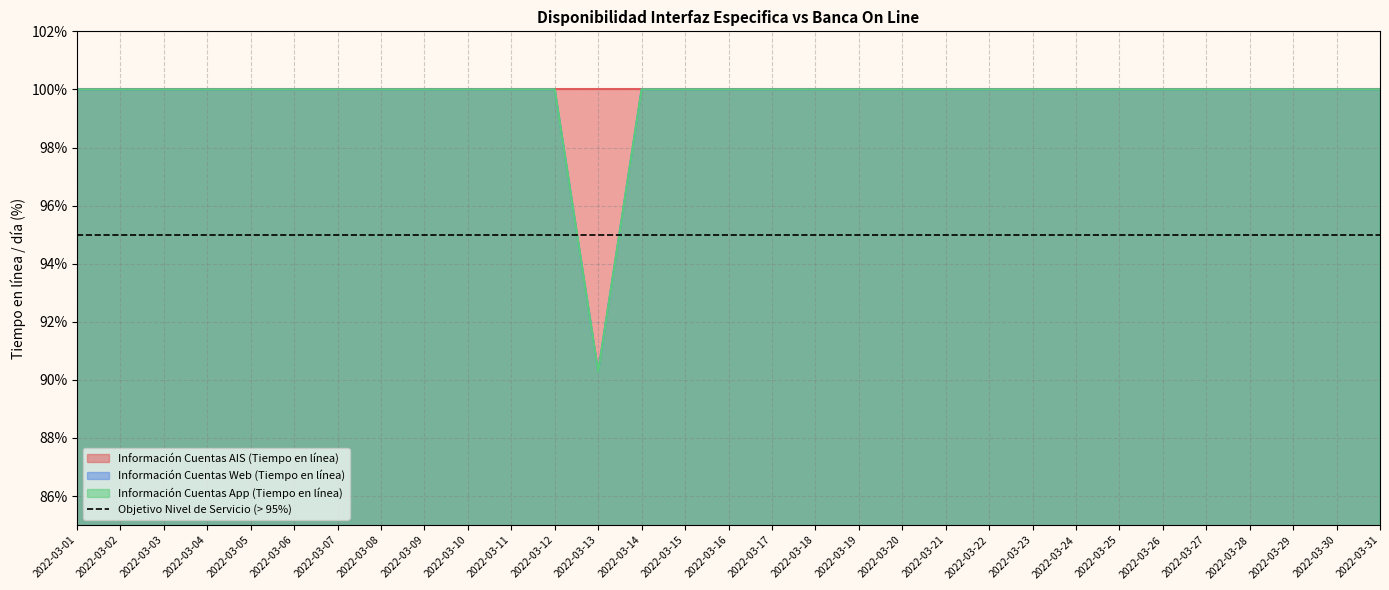

At which label is Información Cuentas Web (Tiempo en línea) closest to 95?

2022-03-13